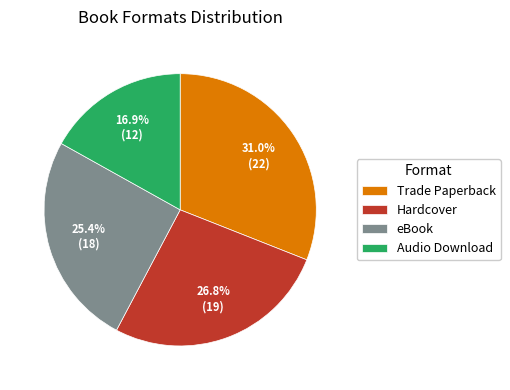

True or false: Trade Paperback accounts for 44% of the total.

False